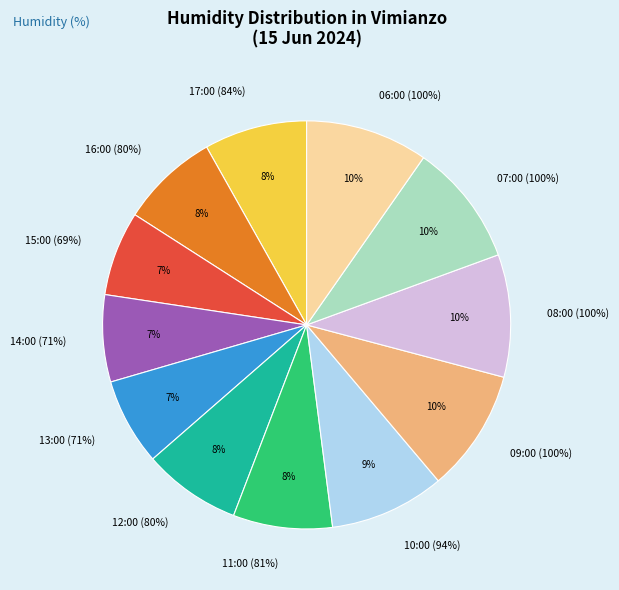

What percentage is the 17:00 (84%) slice, to the nearest percent?

8%